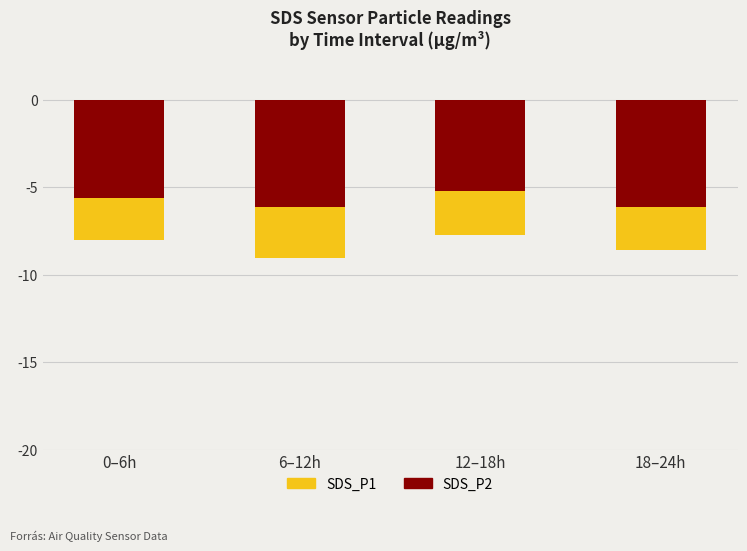

What position from the left is 6–12h?

2